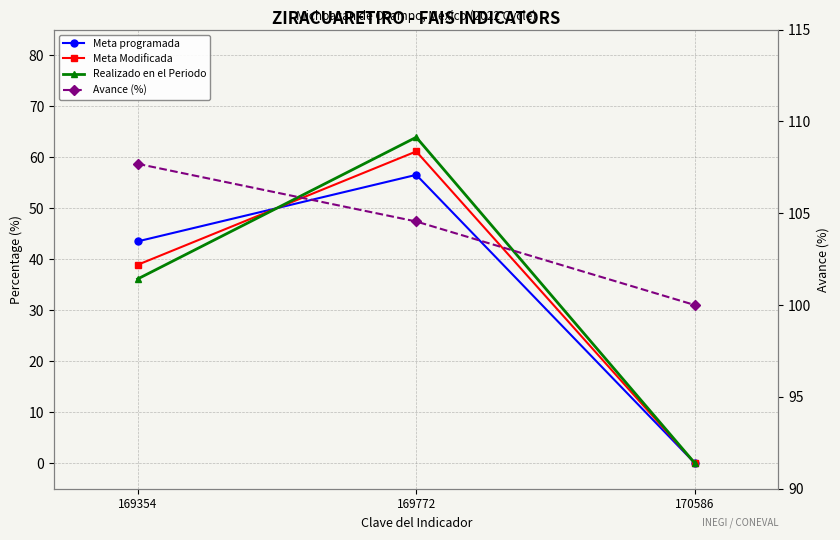

The value of Meta programada at 169354 is 11.6. True or false?

False